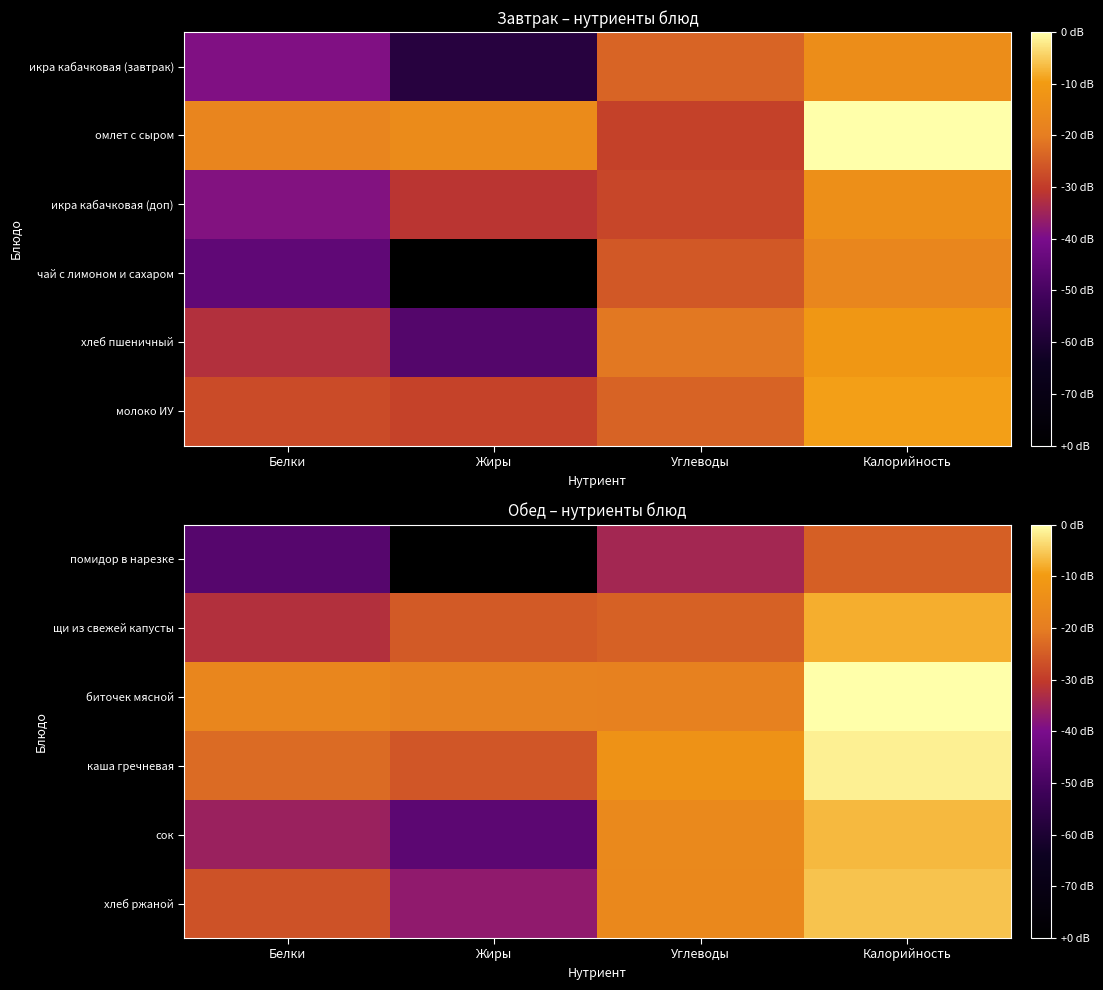

At how many categories does at least one series exceed 0?

4